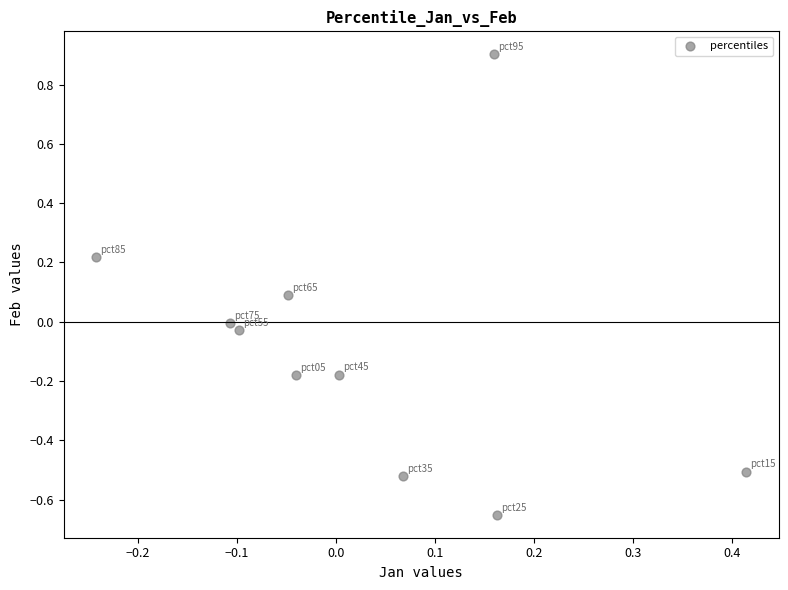

What is the range of X values (max minus min)?

0.7